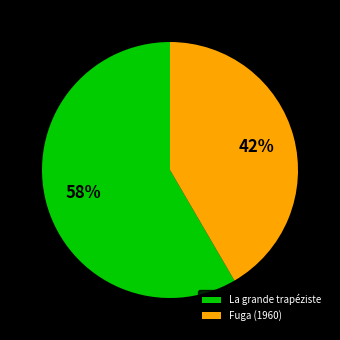

Which slice is the largest?

La grande trapéziste